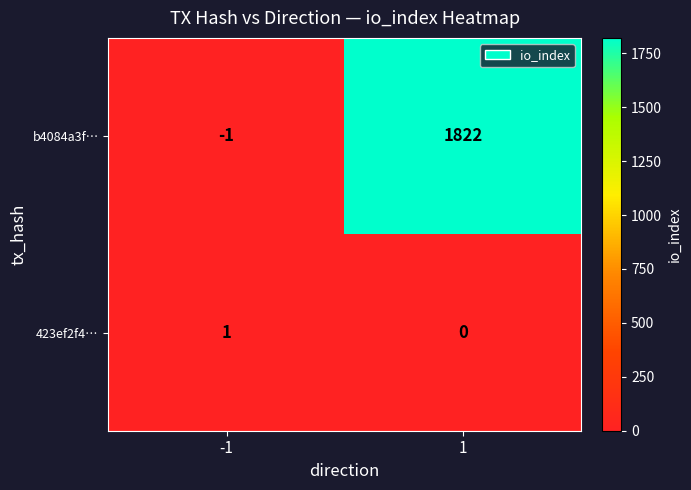

Reading left to right, list all the values displayed in this chart.

b4084a3f…: -1=-1	1=1822
423ef2f4…: -1=1	1=0